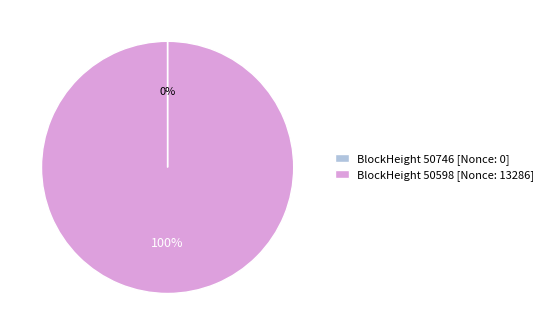

The BlockHeight 50598 [Nonce: 13286] slice represents 100% of the pie. True or false?

True